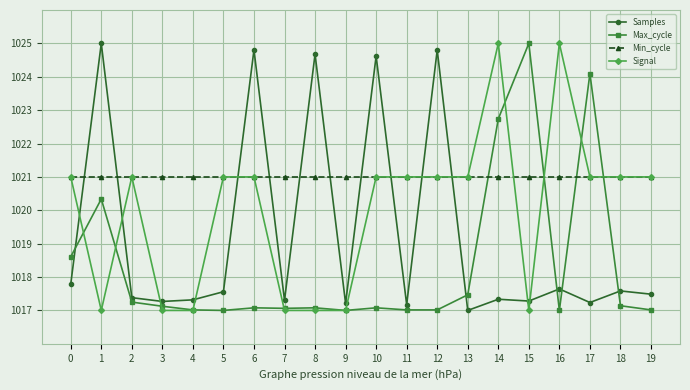

What is the approximate value of Max_cycle at 0?

1018.6